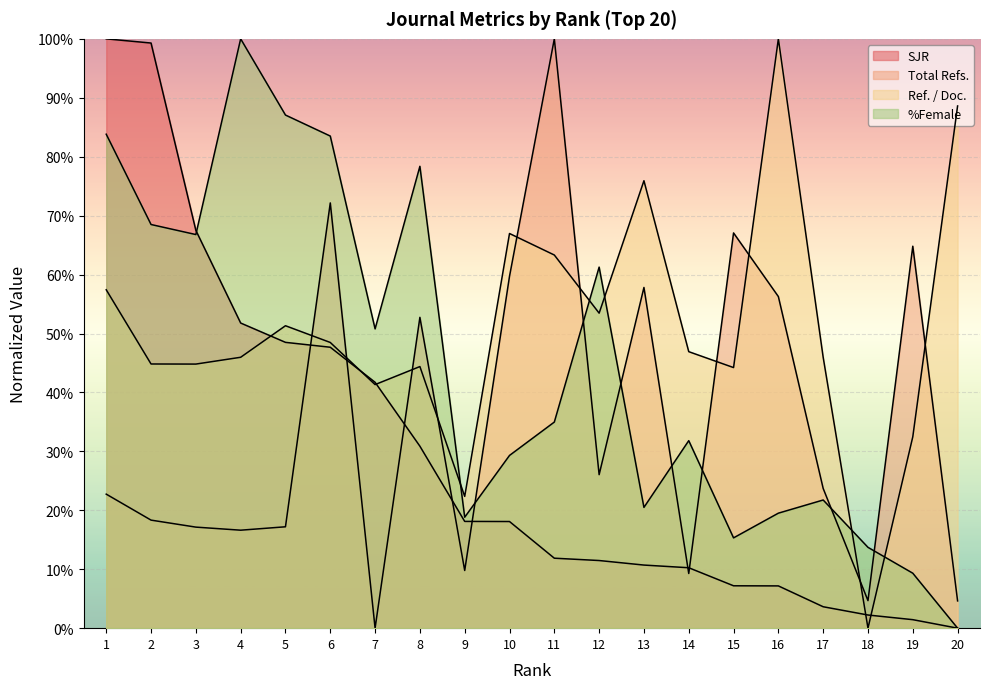

How many data points does each series have?

20